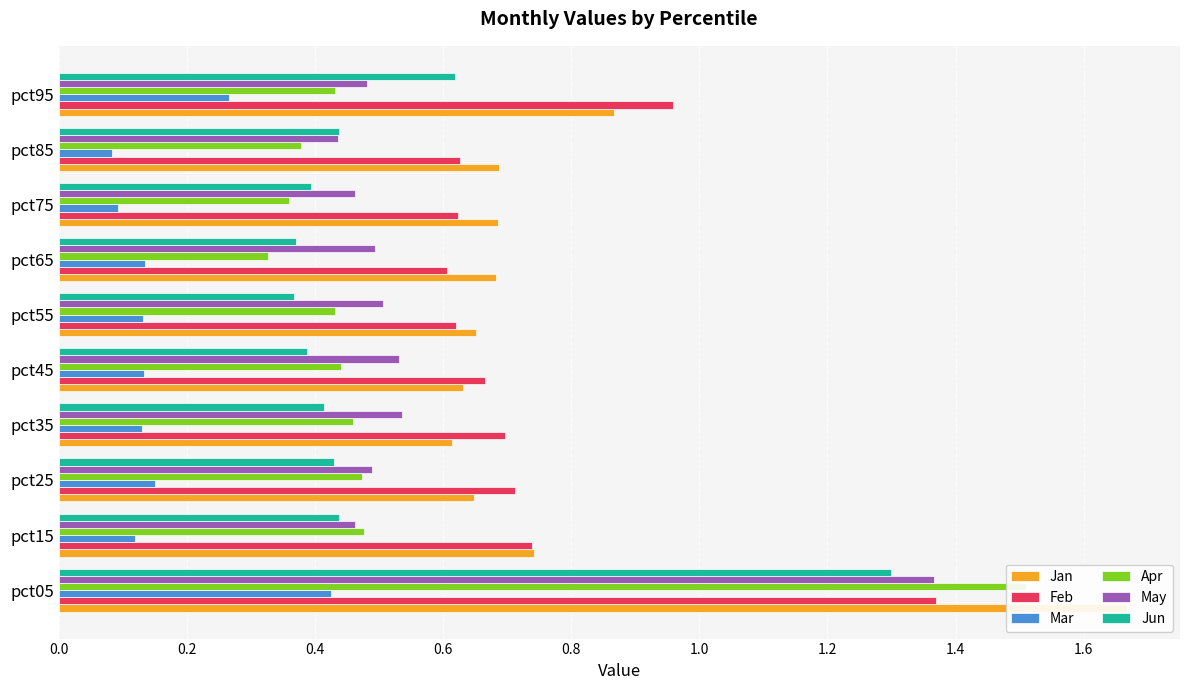

The value of Mar at pct35 is 0.2. True or false?

False